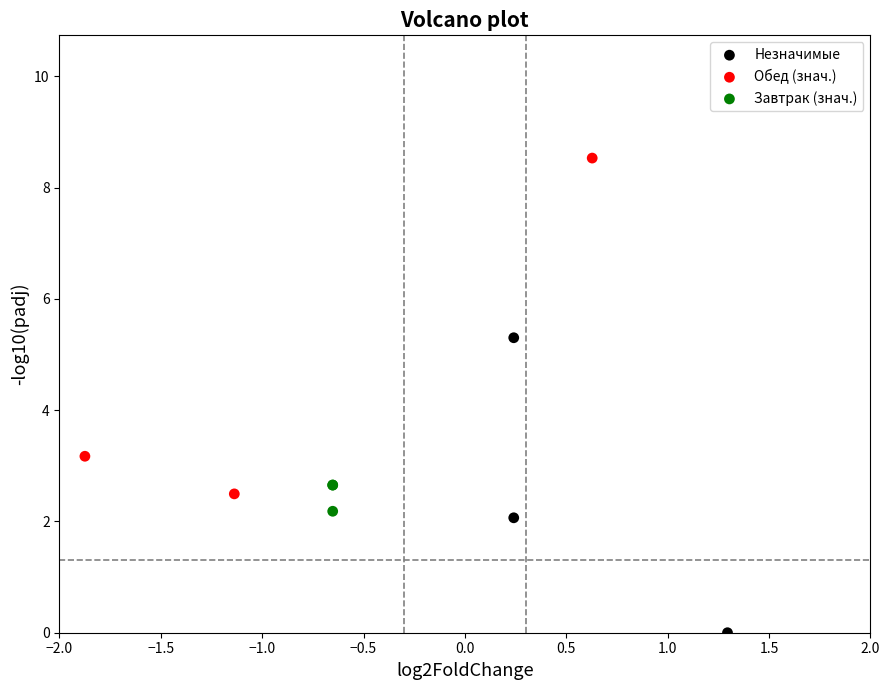

Which series contains the highest Y value?

Обед (знач.)